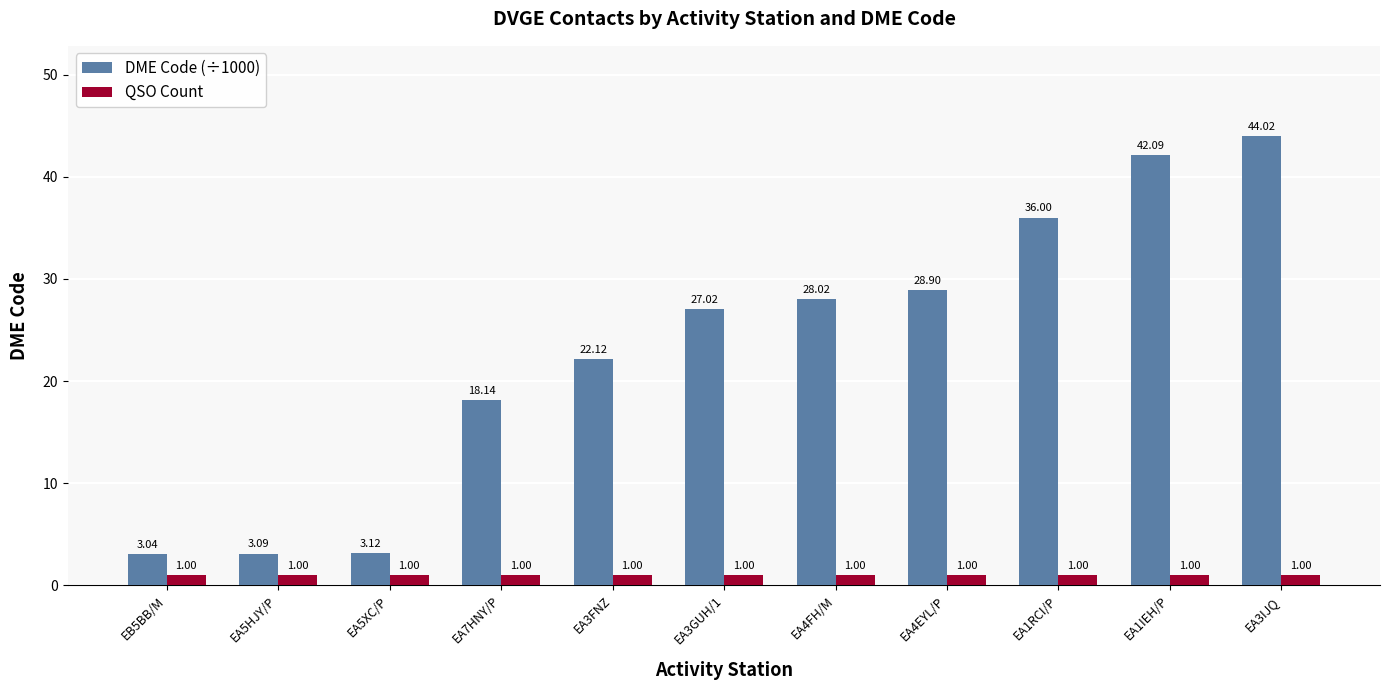

Are the bars grouped side by side (vs. stacked)?

Yes